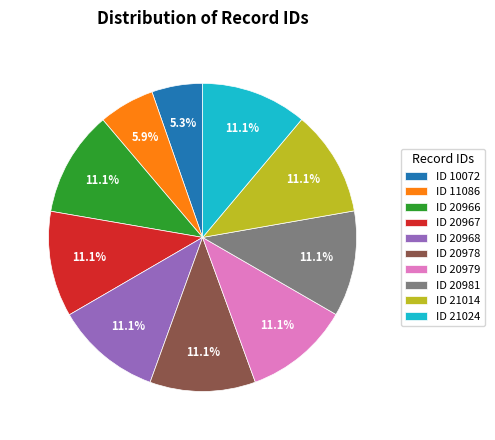

Is there any slice that represents more than half of the pie?

No